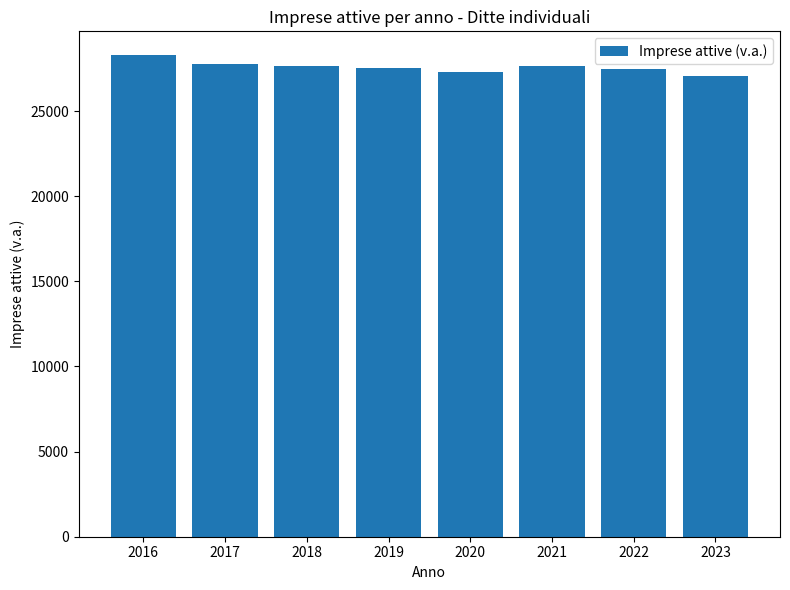

What is the value of the 2nd bar from the left?

27747